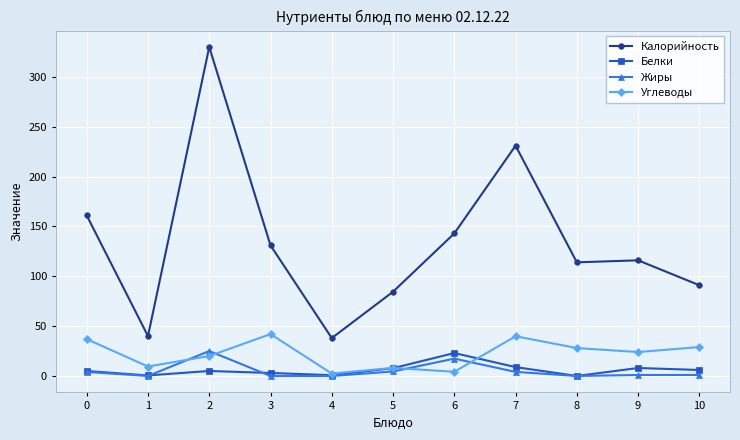

True or false: Жиры has a value of 0.0 at 8.

True